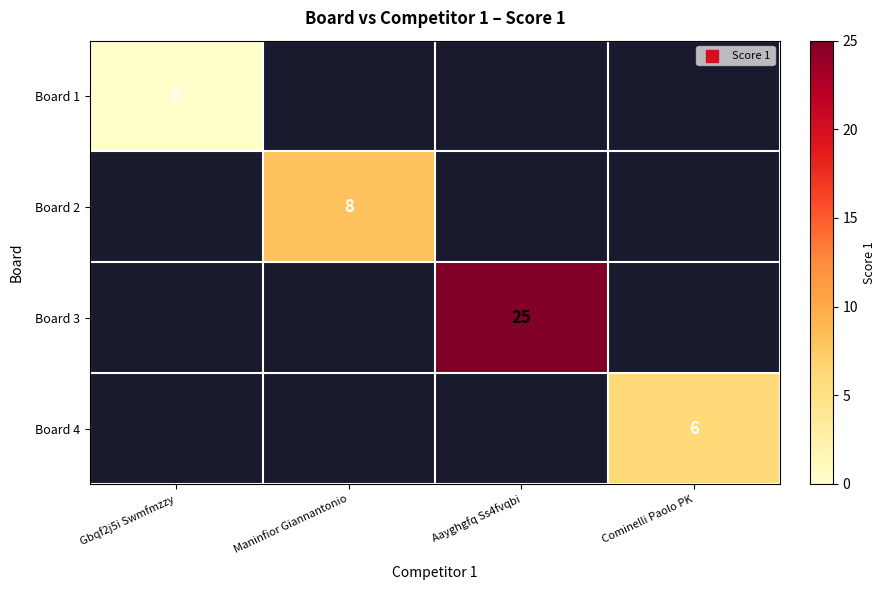

Is the value of Board 1 at Gbqf2j5i Swmfmzzy greater than the value of Board 3 at Aayghgfq Ss4fvqbi?

No